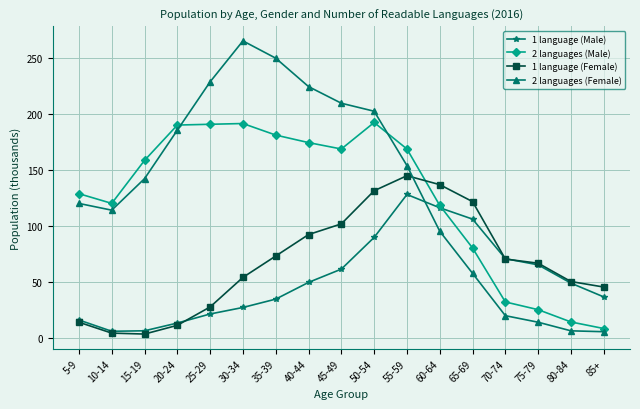

How many interior local peaks does the 1 language (Male) series have?

1